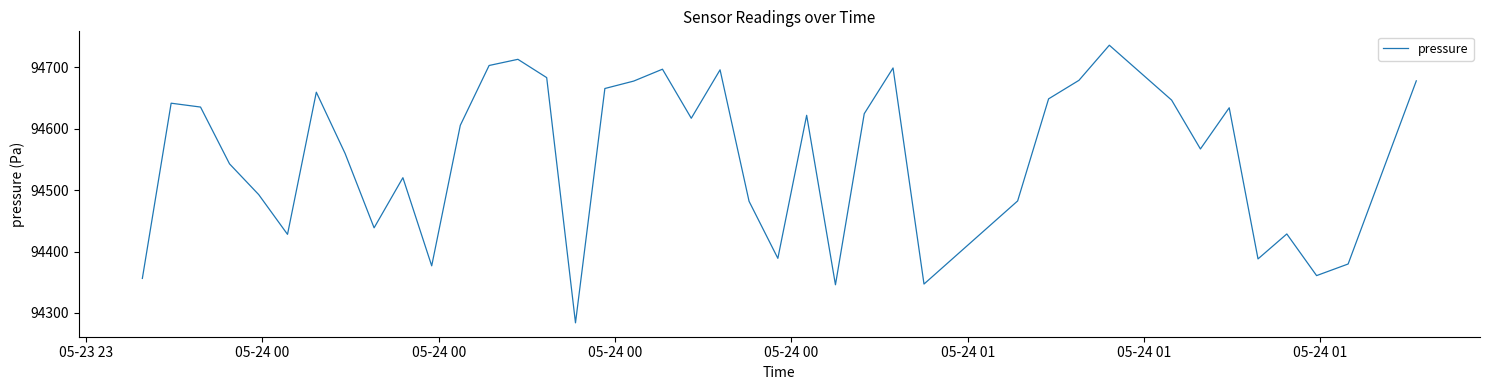

What is the minimum value shown in the chart?

94283.9